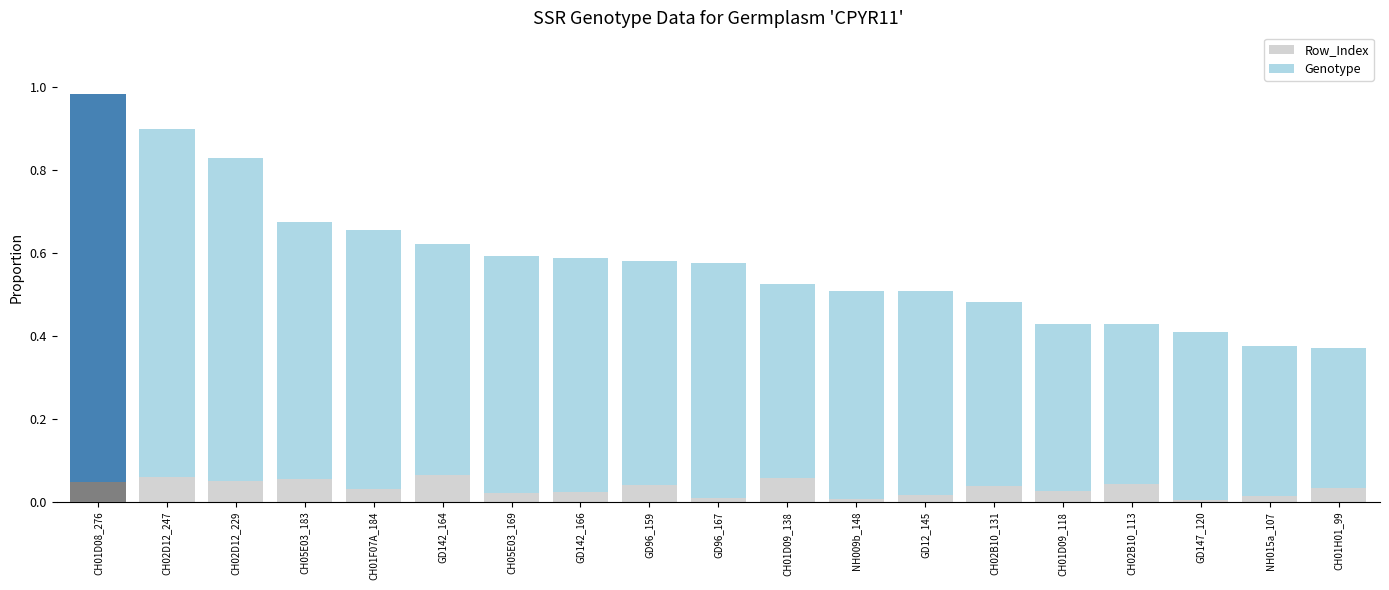

Which series has the largest range (max minus min)?

Genotype